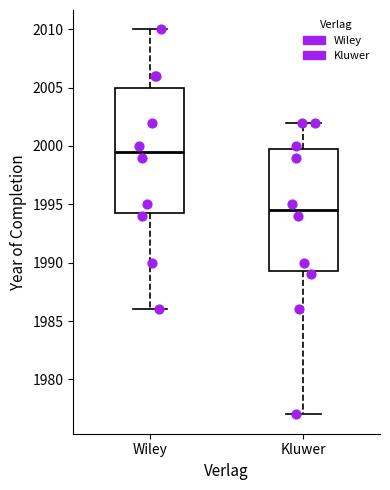

Which box's median line is the highest?

Wiley